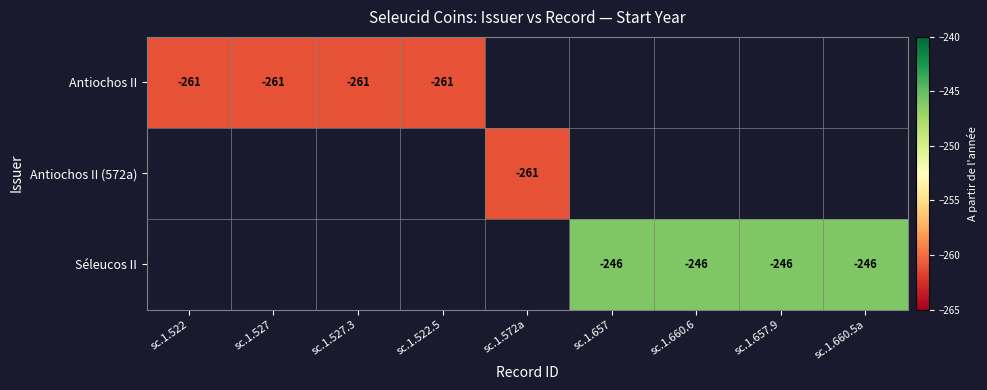

Is the value of Séleucos II at sc.1.657 greater than the value of Antiochos II at sc.1.522?

Yes